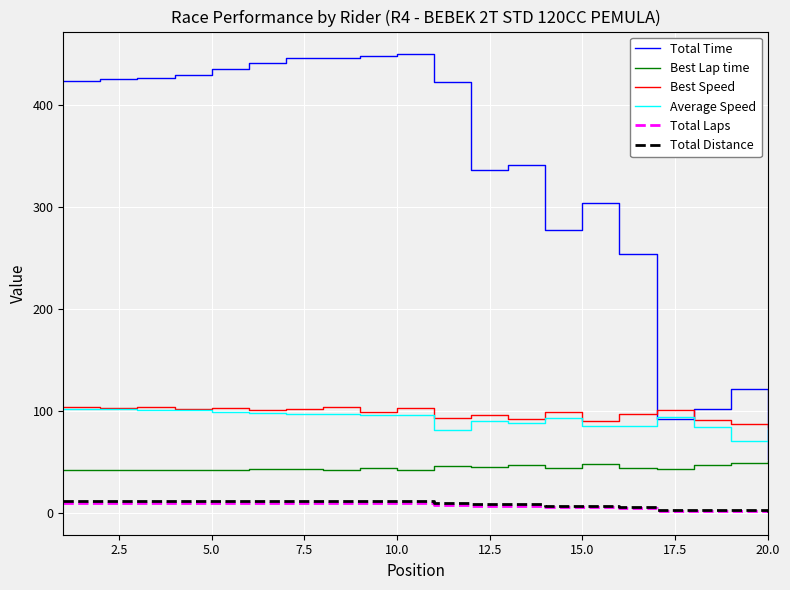

Which series has the largest total across all categories?

Total Time